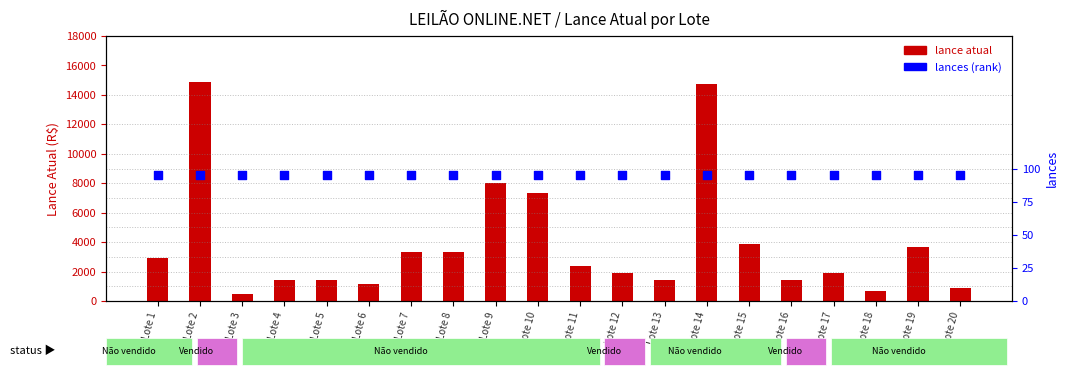

Which series has the largest total across all categories?

lance atual